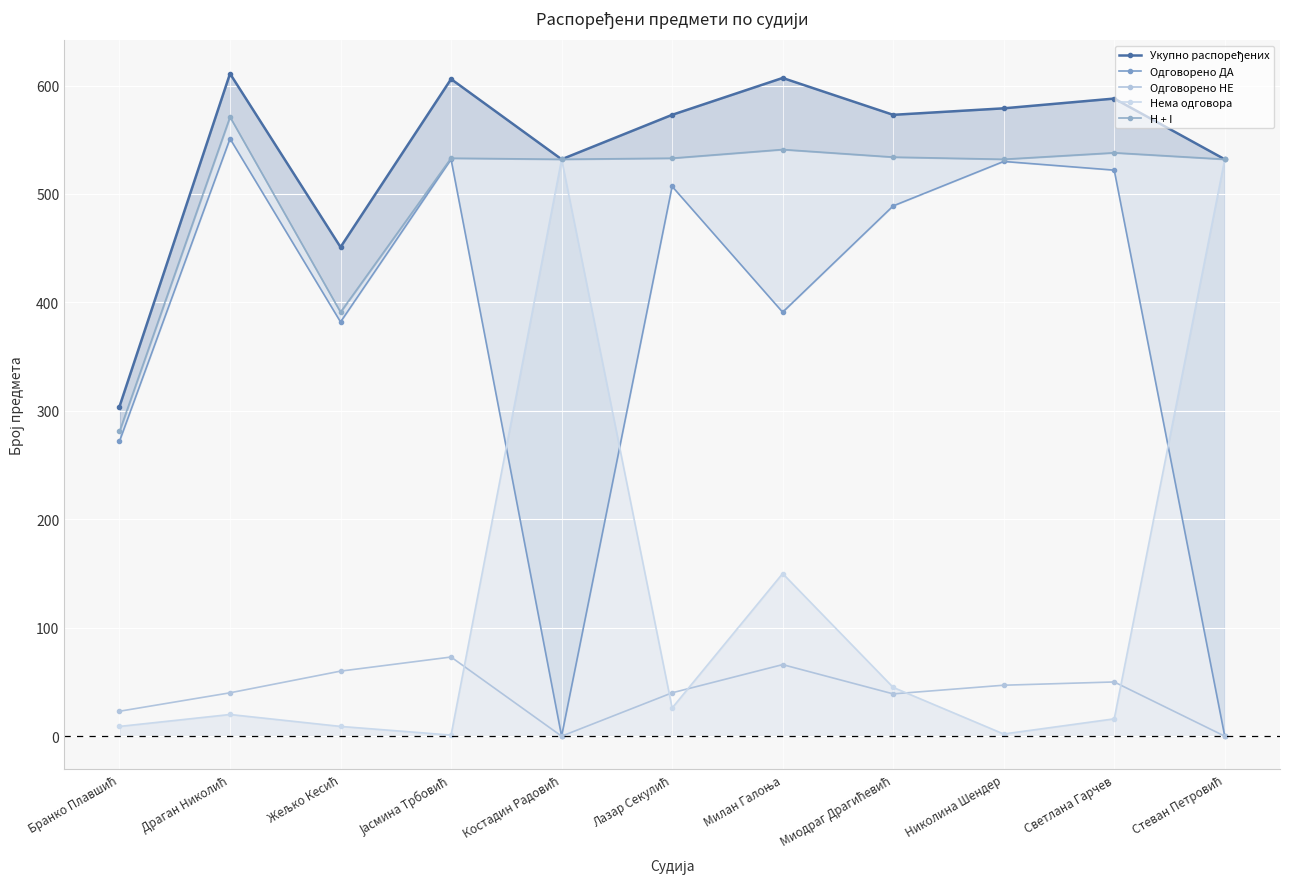

Which has a higher value, Костадин Радовић or Милан Галоња?

Милан Галоња